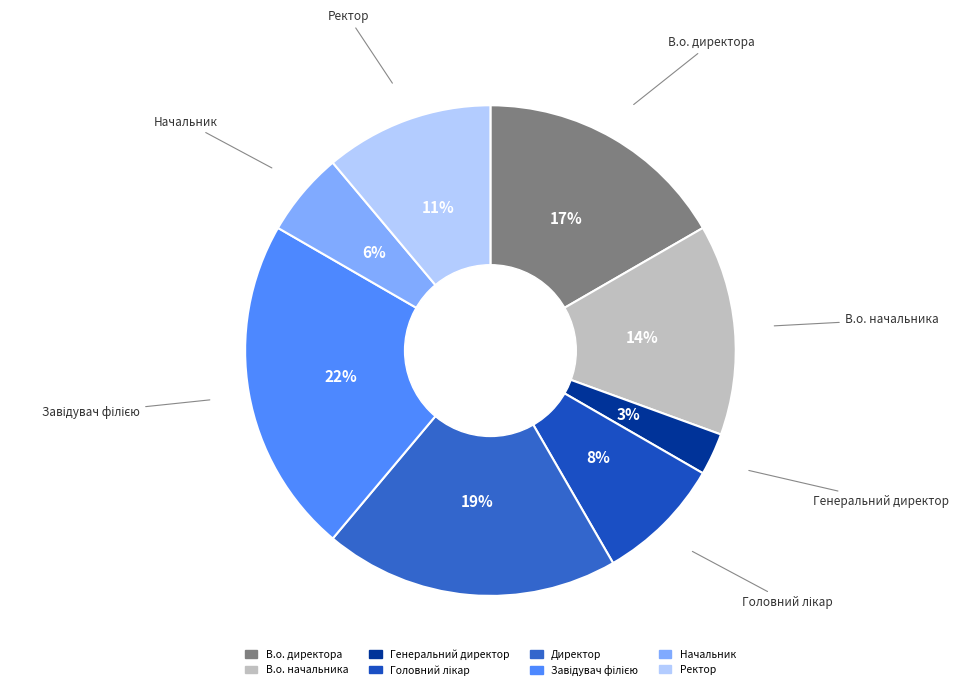

What is the ratio of the value at В.о. начальника to the value at В.о. директора?

0.8